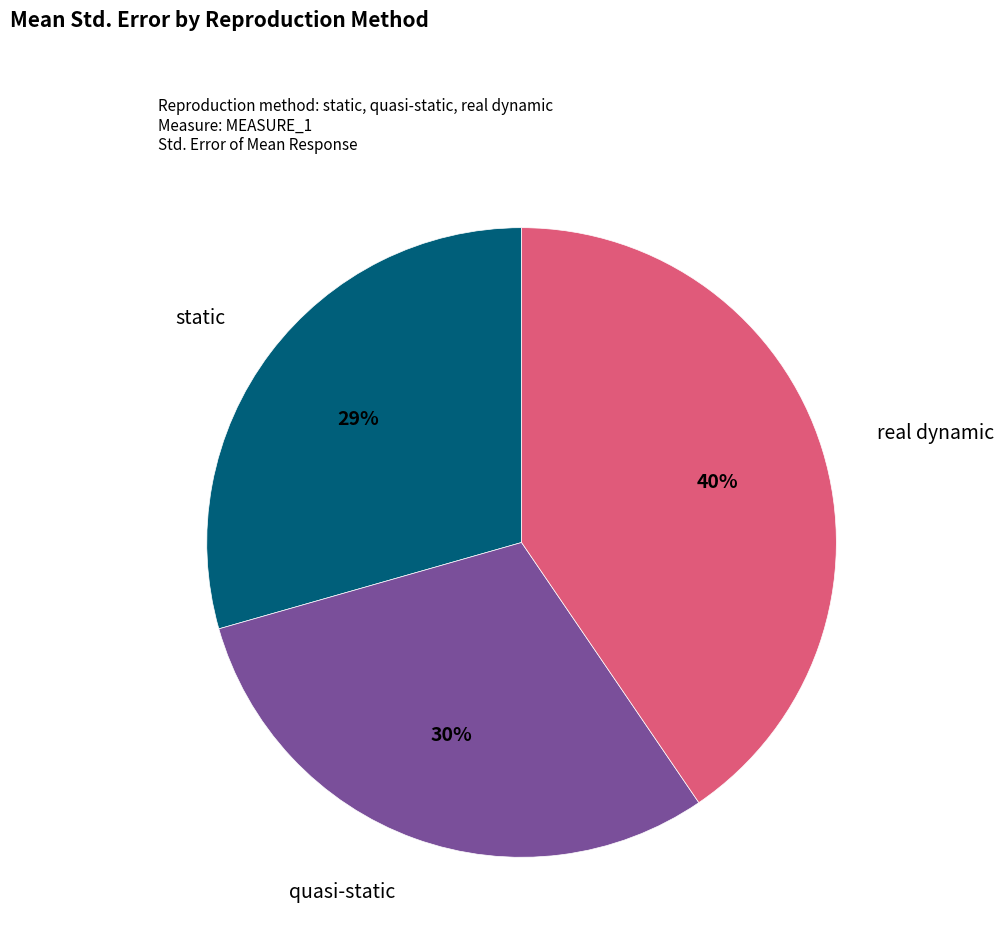

To the nearest percent, what portion does quasi-static represent?

30%